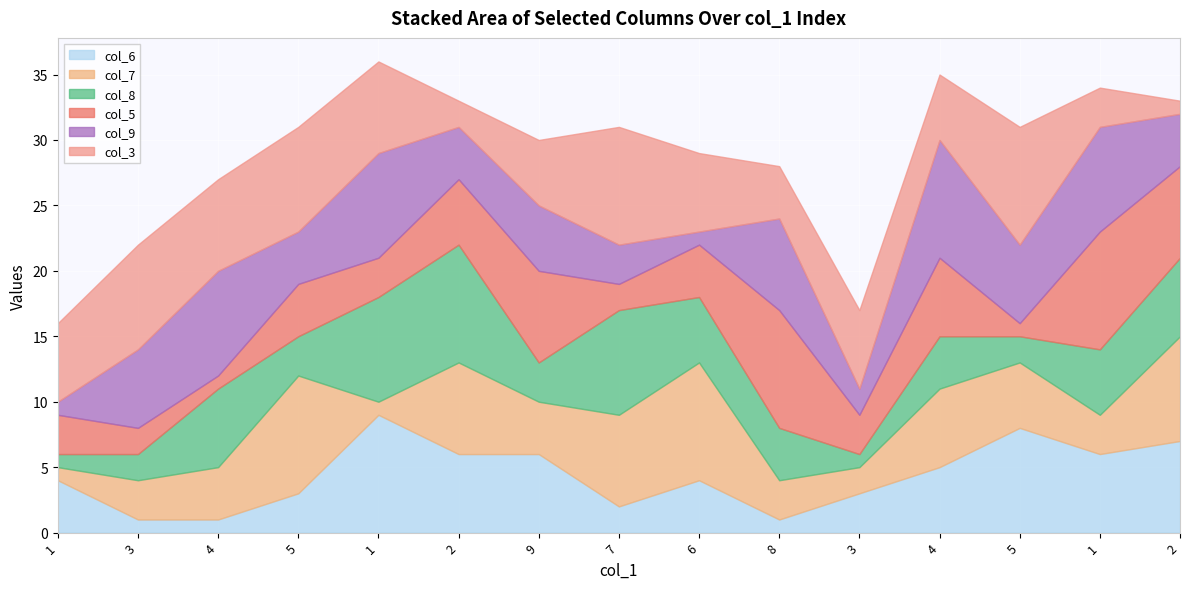

Where is the first local maximum for col_5?

5